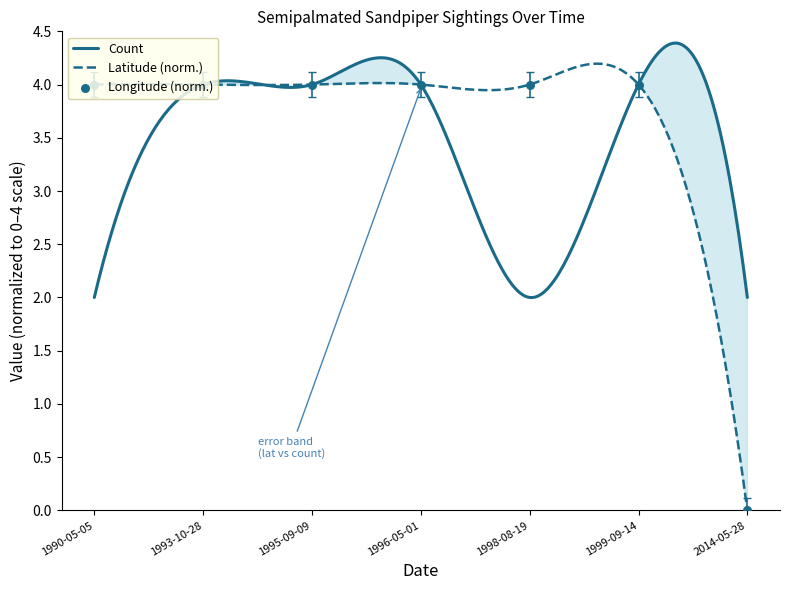

Which series has the largest total across all categories?

Longitude